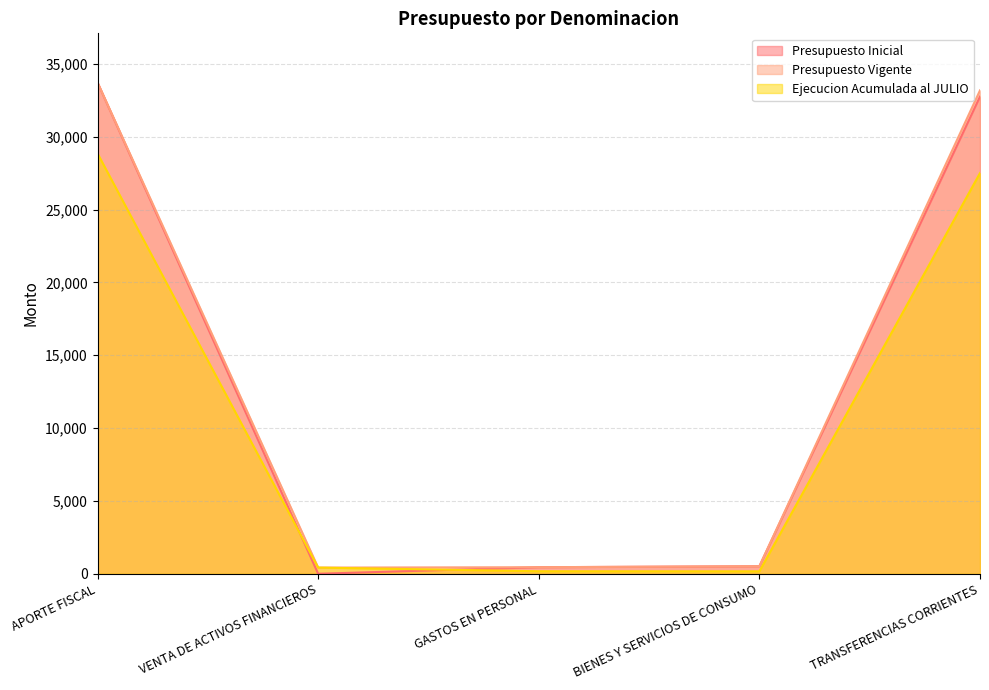

Reading left to right, extract all data points from this chart.

Presupuesto Inicial: 33723	0	450	515	32758
Presupuesto Vigente: 33723	424	450	515	33182
Ejecucion Acumulada al JULIO: 28853	423	173	168	27505